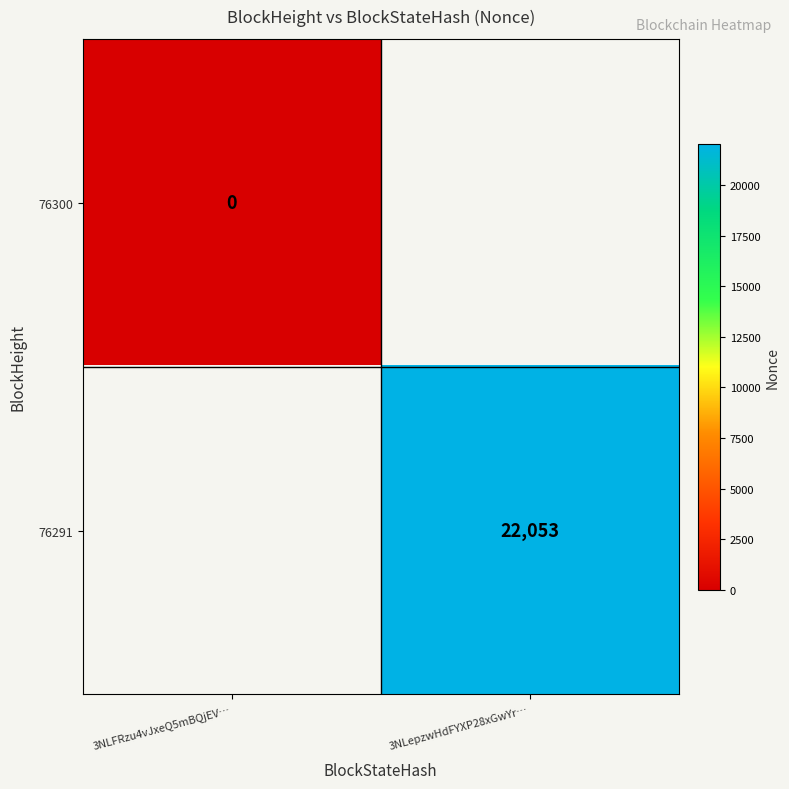

Is it true that 76291 equals 39413 at 3NLepzwHdFYXP28xGwYr…?

False